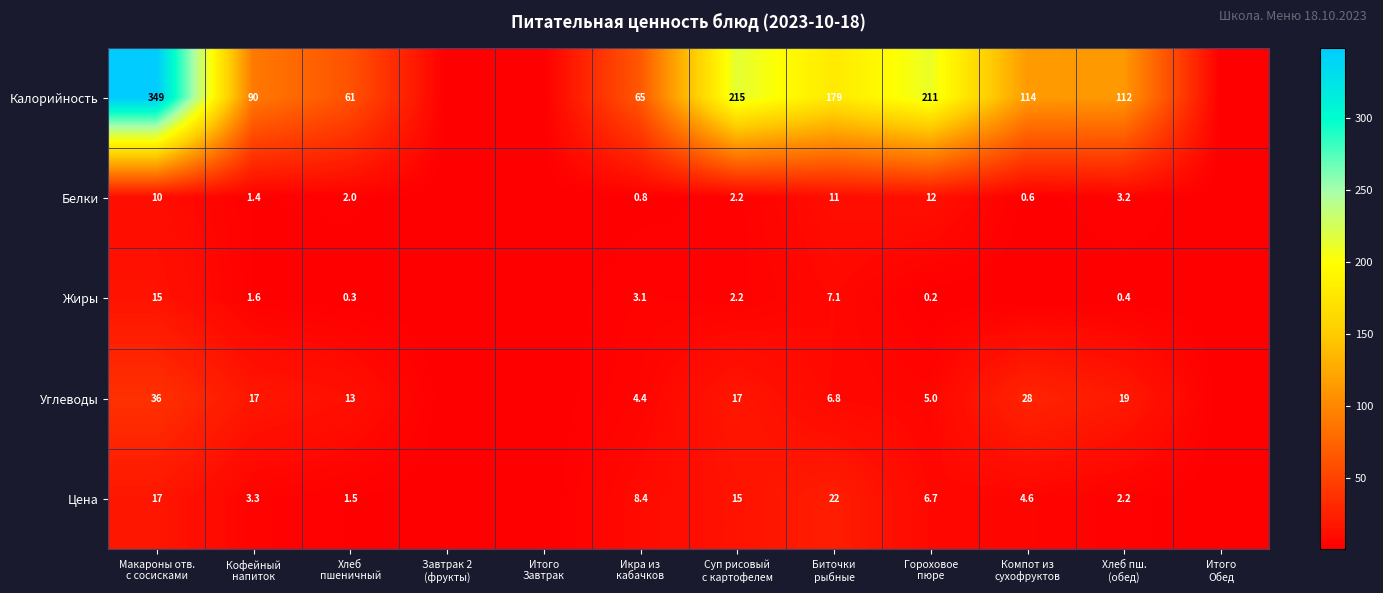

At Макароны отв.
с сосисками, list the series in order from smallest to largest.

Белки, Жиры, Цена, Углеводы, Калорийность